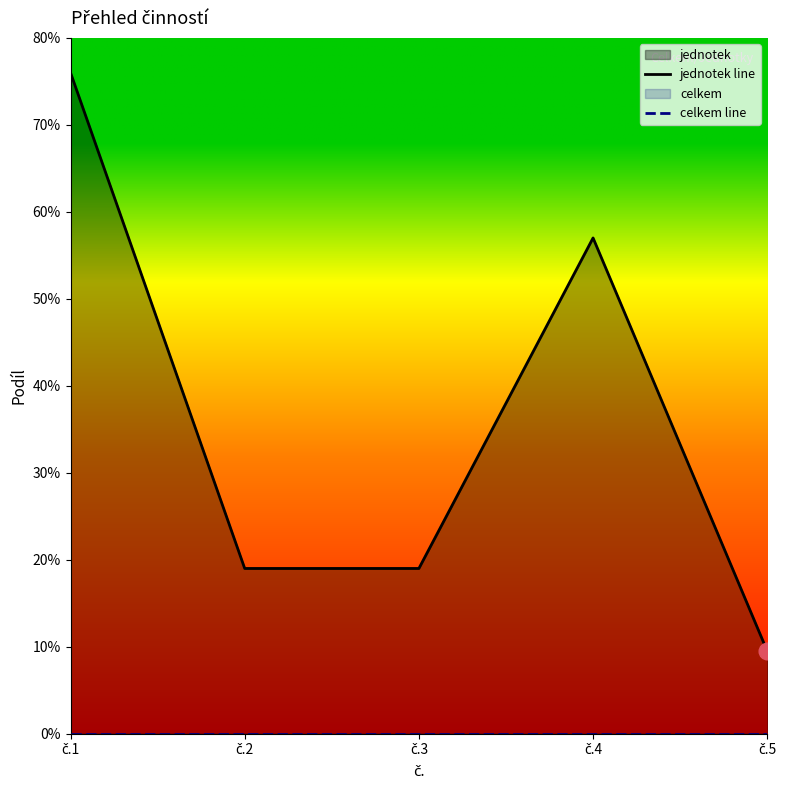

List the series in order of their peak value, highest first.

jednotek line, celkem line